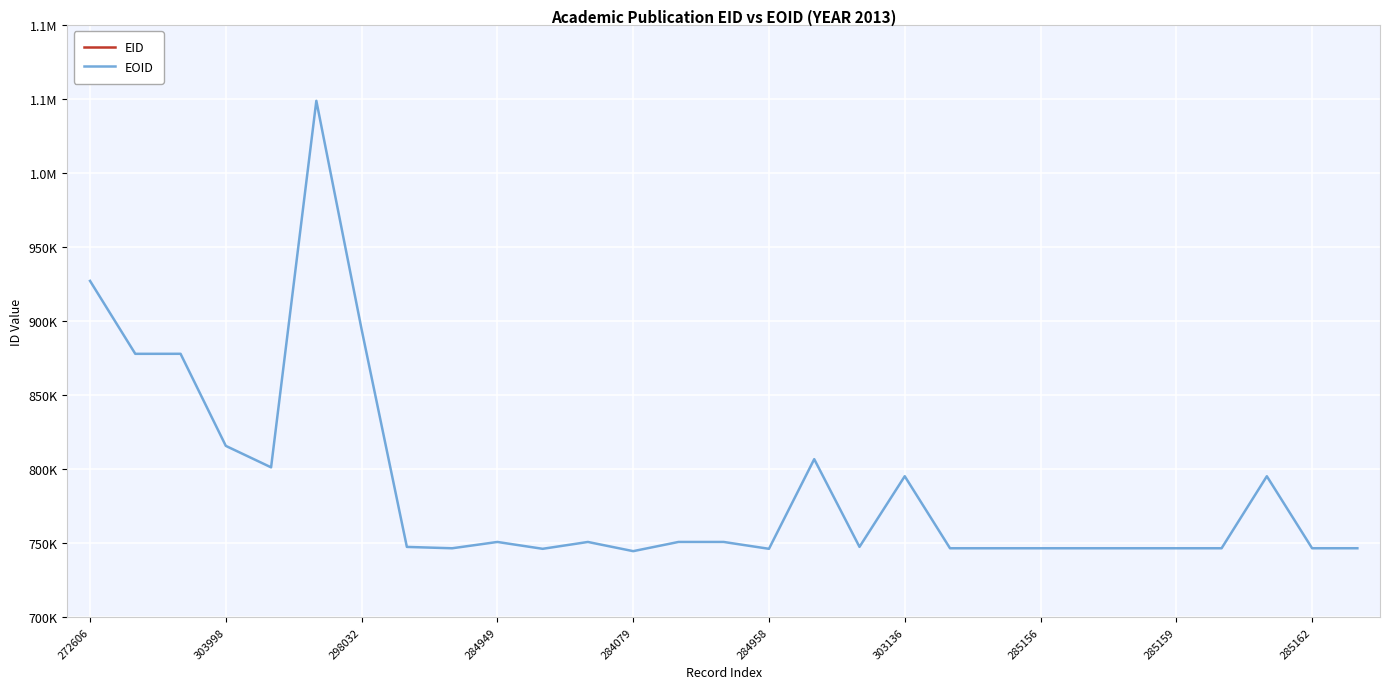

How many values in the EOID series are below 747541?

14